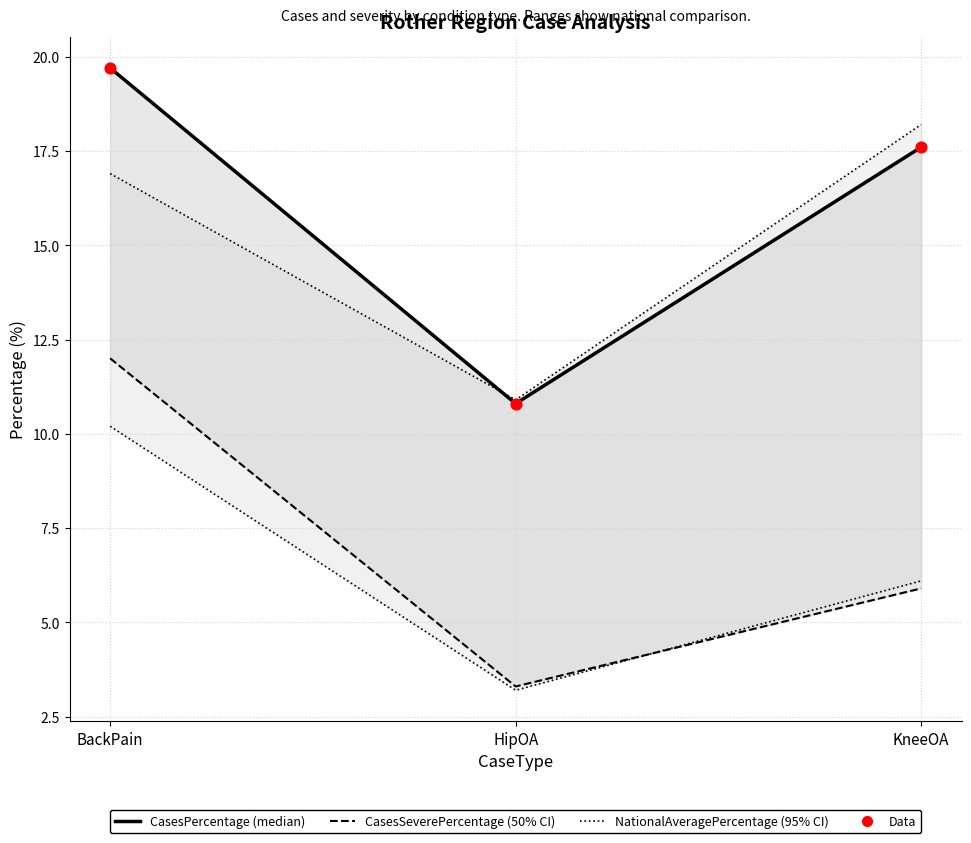

Which series has the largest Y range (max minus min)?

CasesPercentage